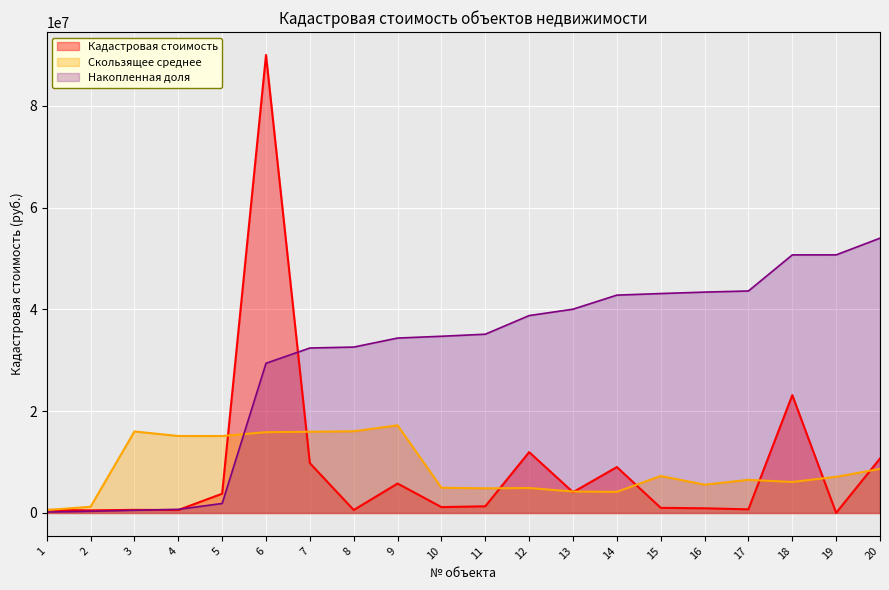

Is the value of Накопленная доля at 11 greater than the value of Кадастровая стоимость at 14?

Yes